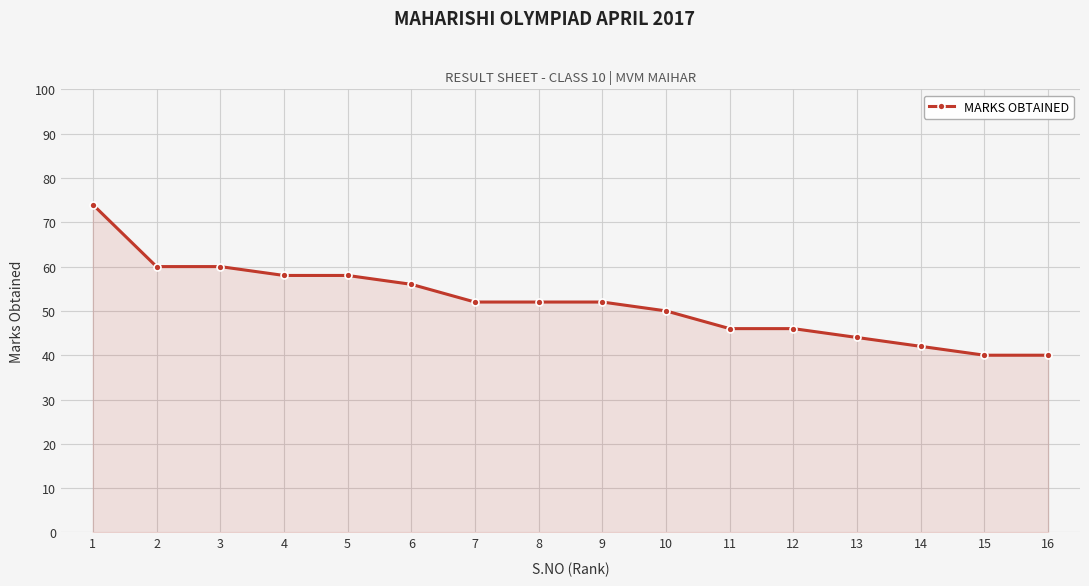

True or false: the data shows 50 at 10.

True